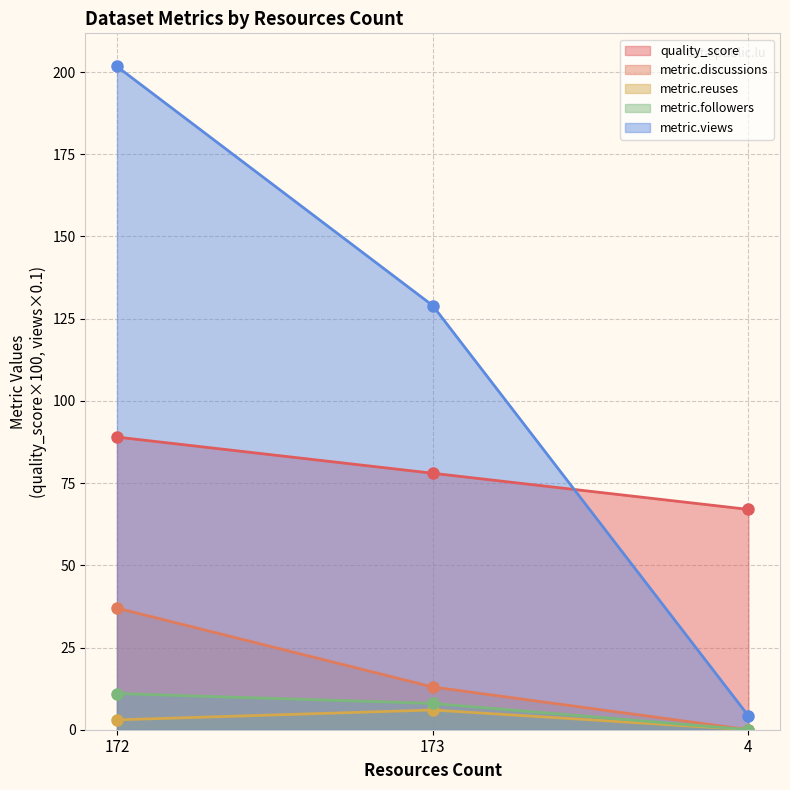

Read the metric.discussions value at 172.

37.0